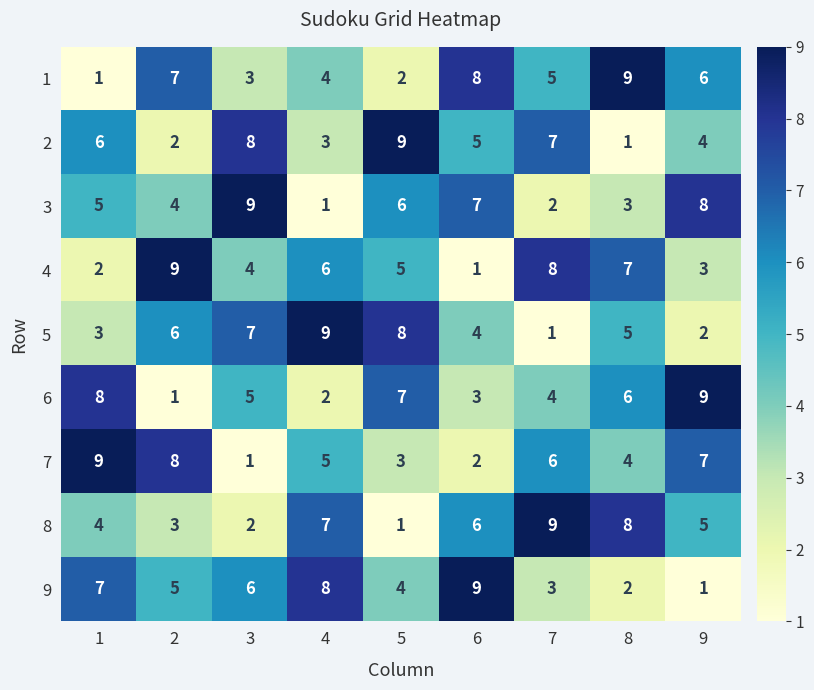

How many series are shown in this chart?

9